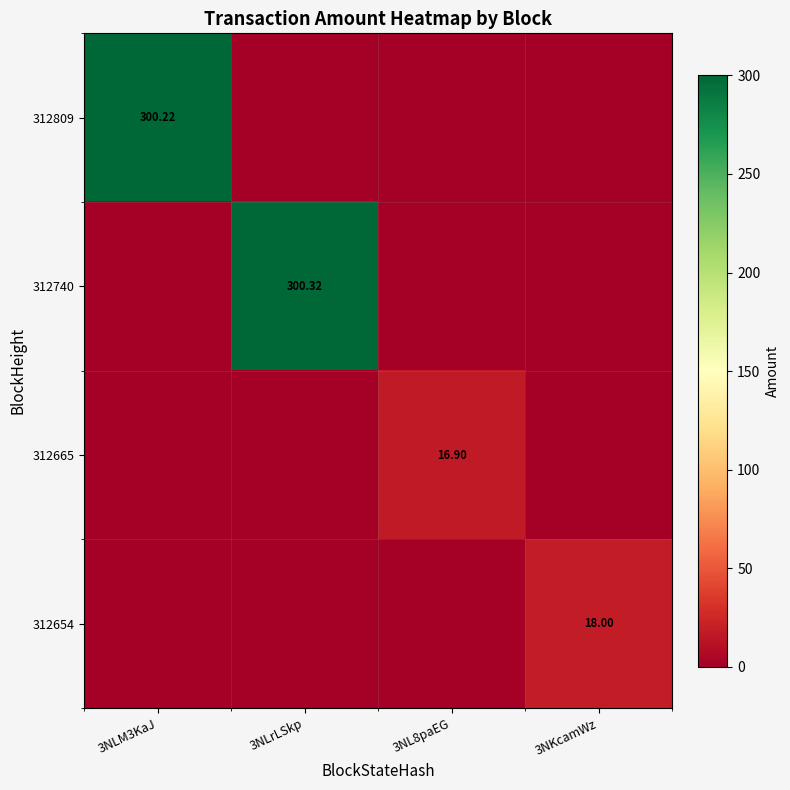

True or false: 312809 has a value of 94.1 at 3NLM3KaJ.

False